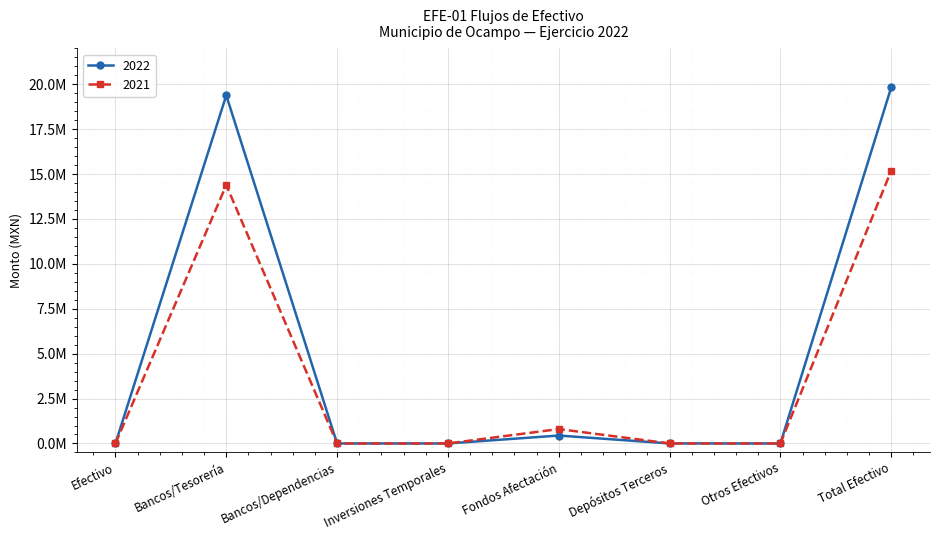

Does the chart have visible grid lines?

Yes